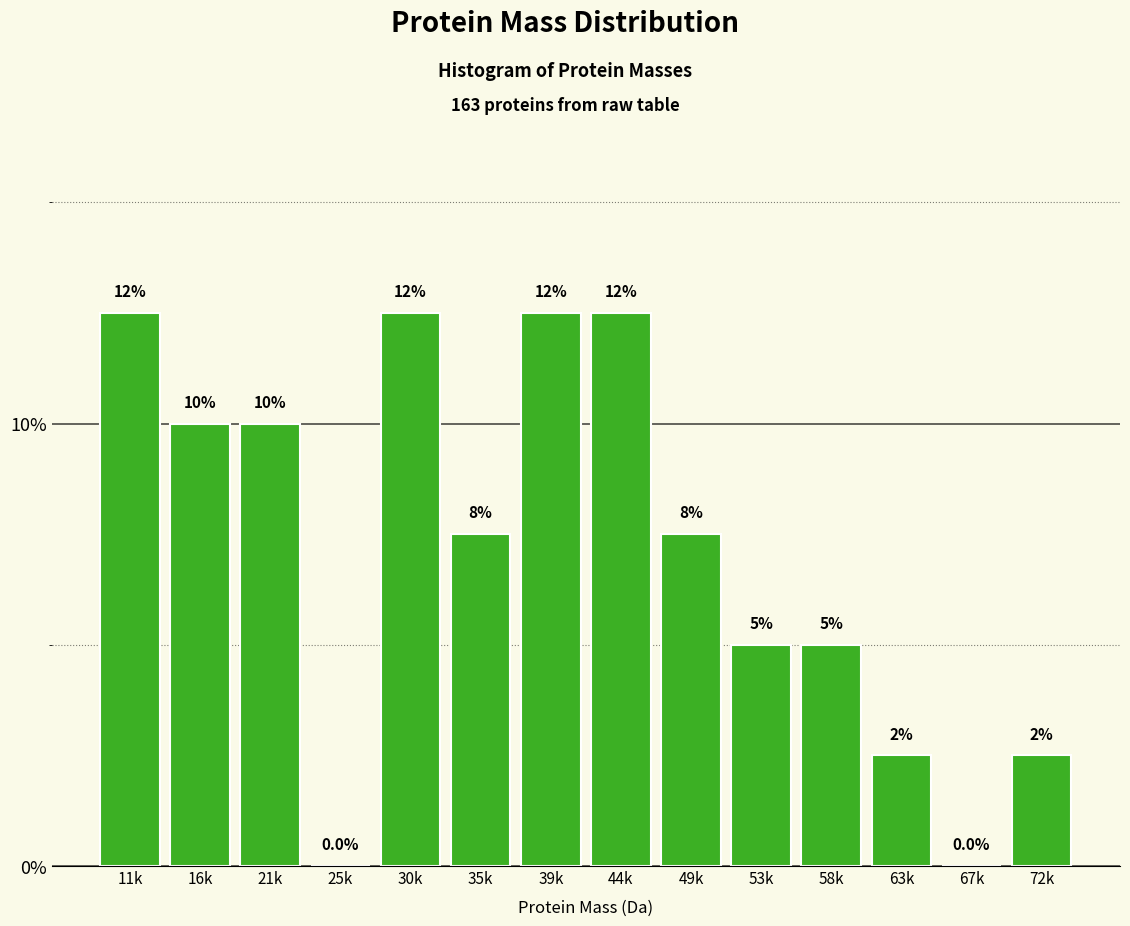

Are the bars horizontal?

No